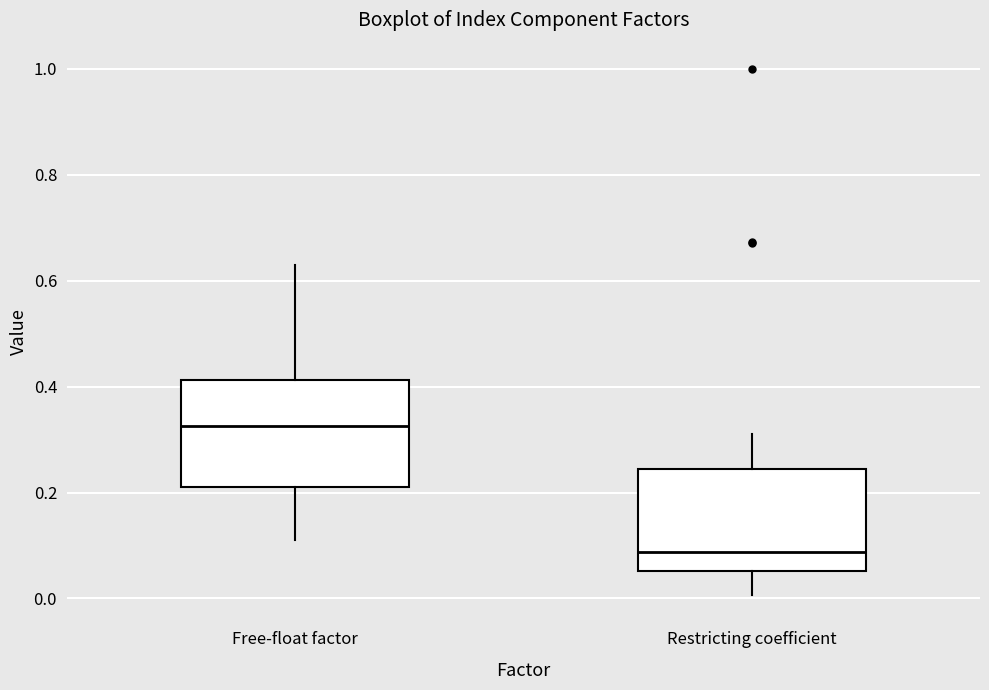

Reading left to right, read every box against the y-axis: the position of its median line, the range the box covers, and the ends of its whiskers. The values are not printed on the chart, so give them approximately, as read against the axis.

Free-float factor: median 0.32, box 0.22 to 0.42, whiskers 0.12 to 0.64
Restricting coefficient: median 0.08, box 0.06 to 0.24, whiskers 0.00 to 0.32